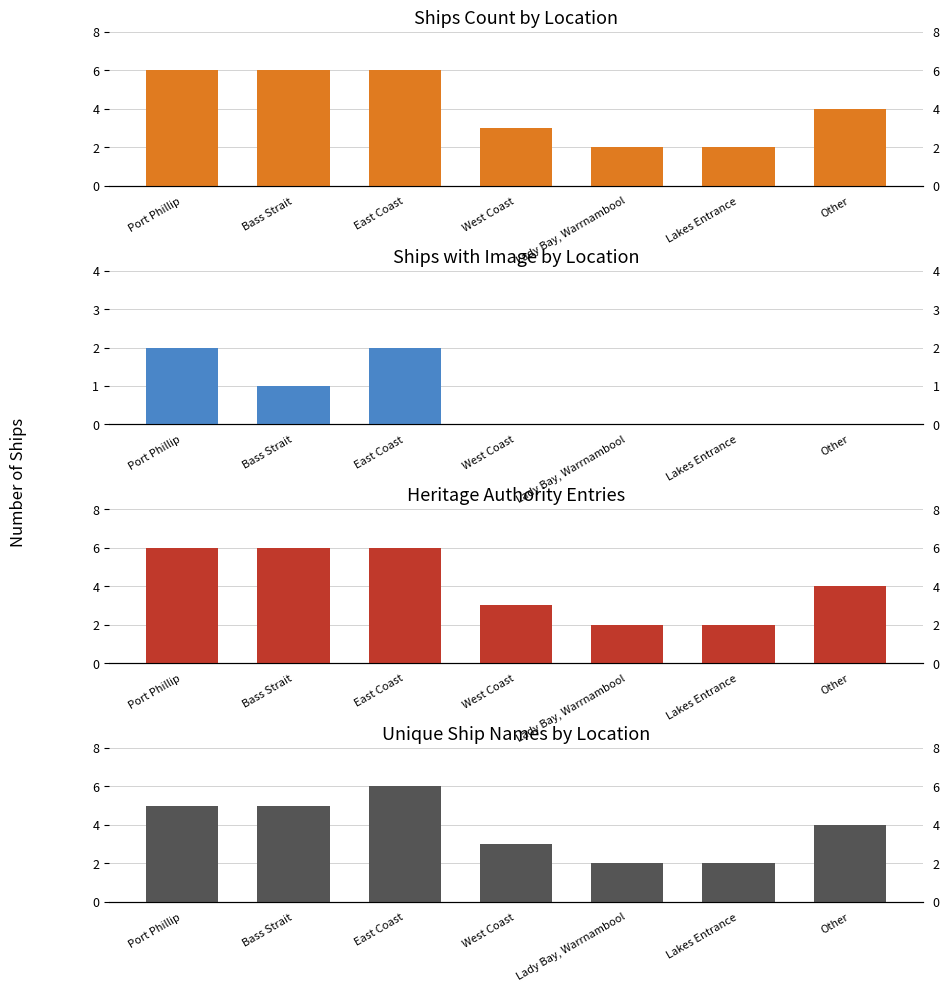

How many groups of bars are there?

7